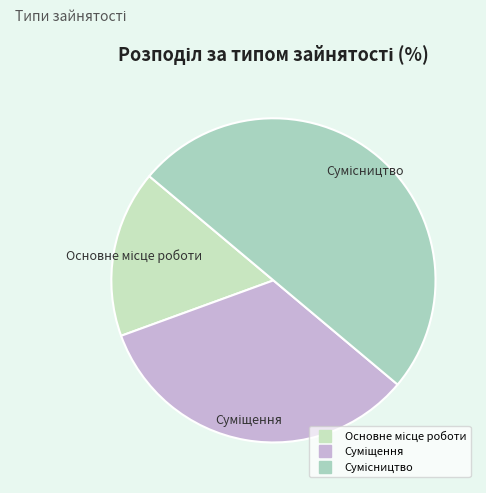

How many segments does this pie chart have?

3